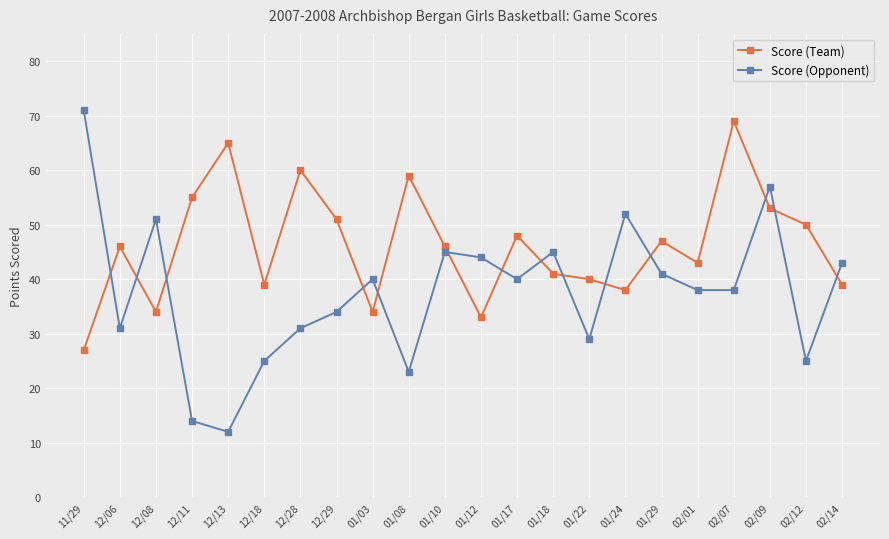

At which label is Score (Team) closest to 48?

01/17